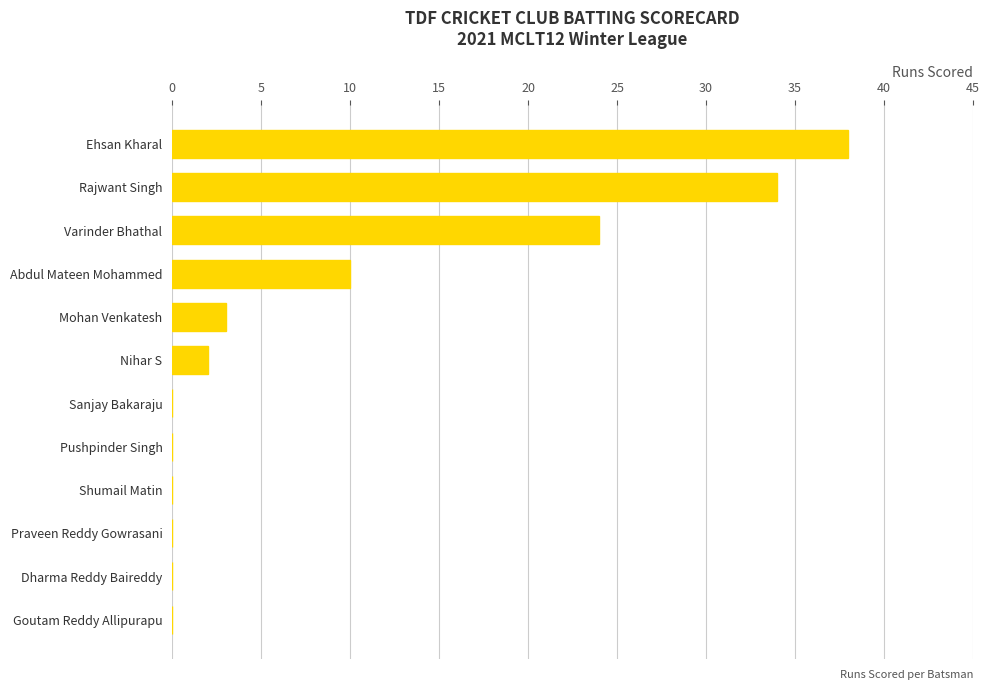

The value at Rajwant Singh is 54. True or false?

False